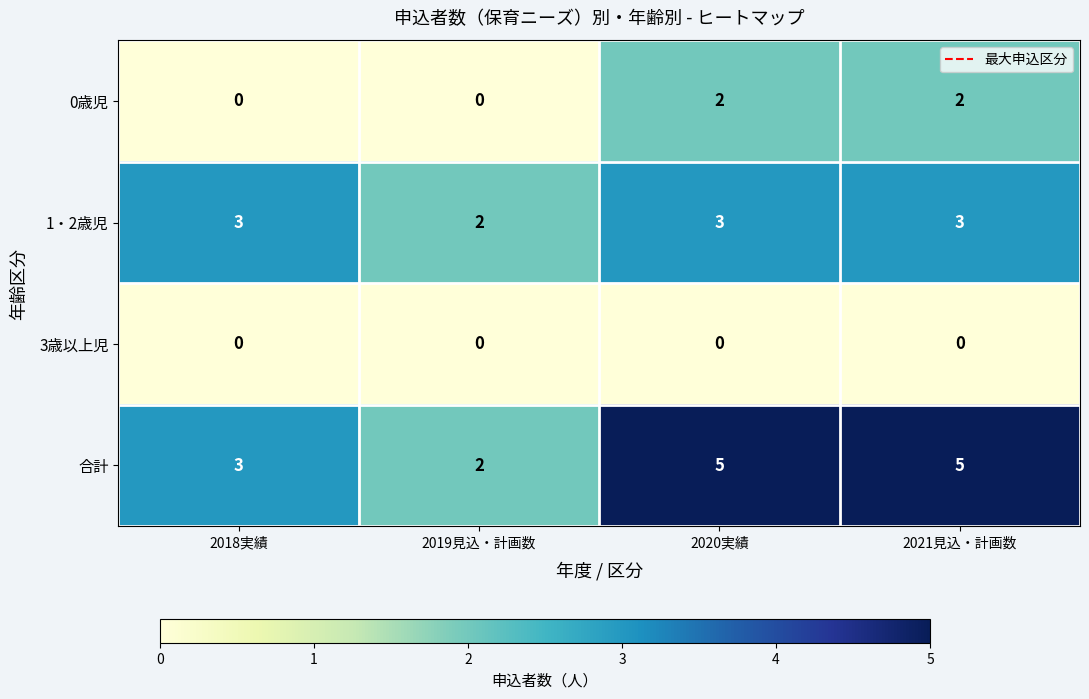

Is it true that 3歳以上児 equals 0 at 2018実績?

True